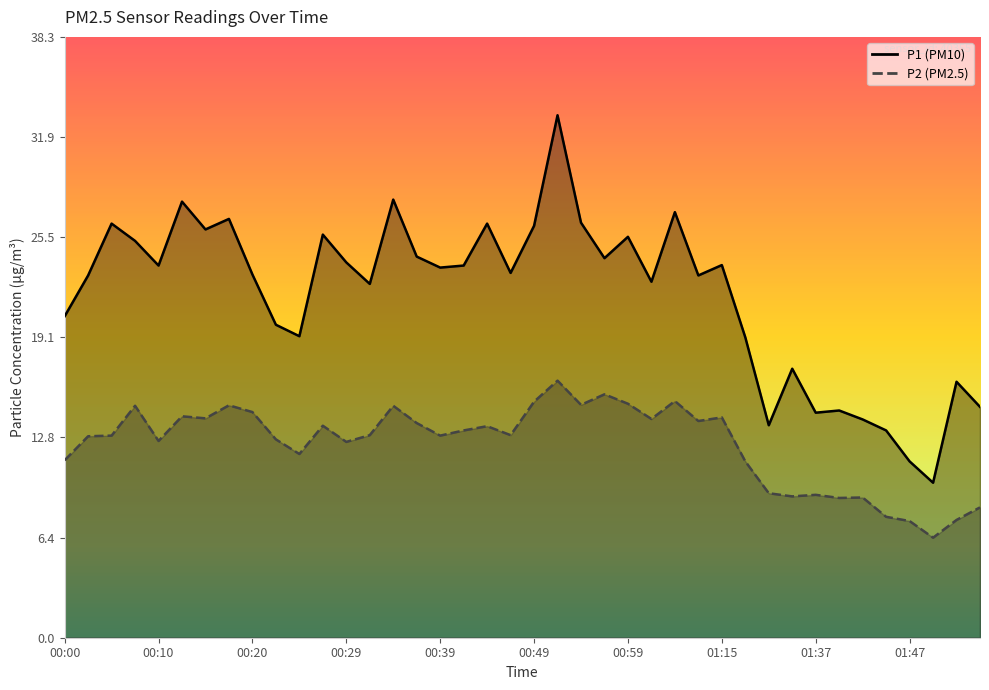

What is the sum of all P2 values?

492.7